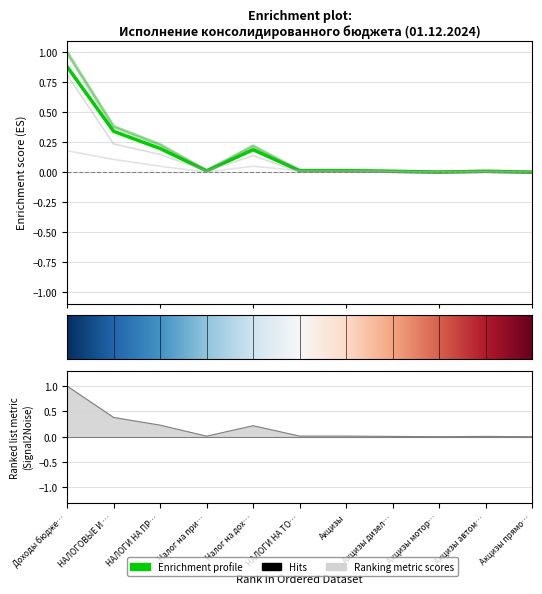

Is it true that Исп. консолид. бюджет equals 0.0 at Акцизы мотор…?

True